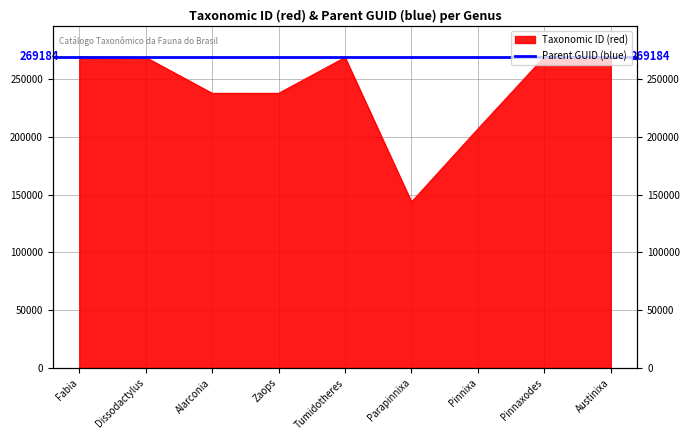

Reading left to right, what are all the values shown in this chart?

Fabia=269204	Dissodactylus=268742	Alarconia=237758	Zaops=237749	Tumidotheres=268763	Parapinnixa=143731	Pinnixa=206939	Pinnaxodes=269207	Austinixa=269203